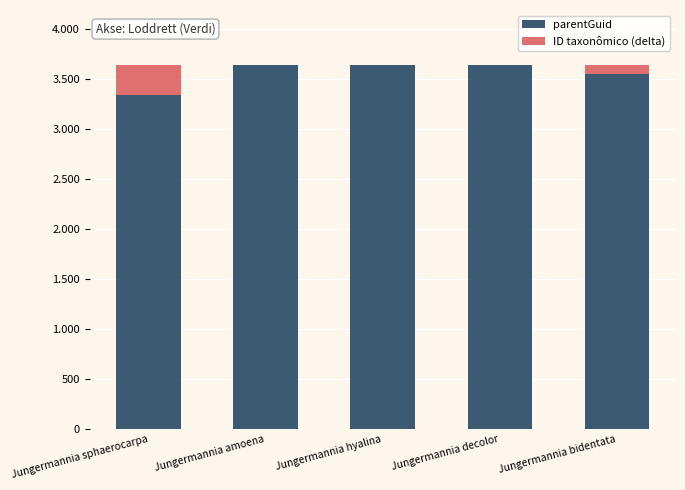

What is the label of the 4th bar from the left?

Jungermannia decolor